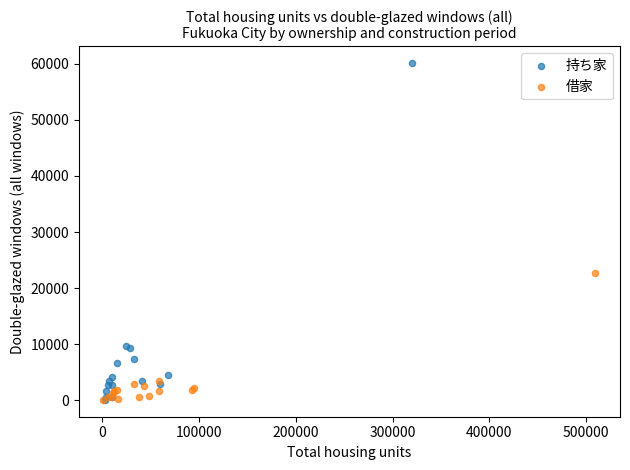

Which series reaches the maximum Y coordinate?

持ち家